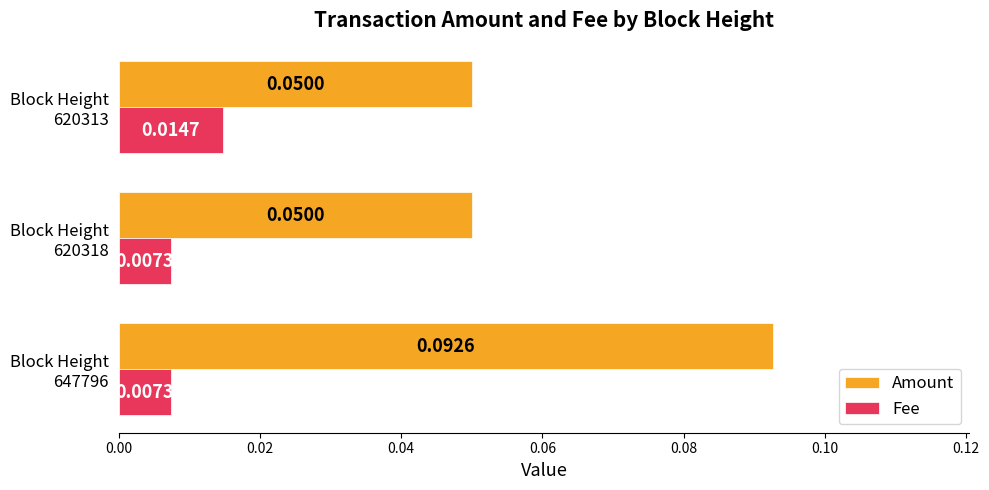

What are all the series names shown in the legend?

Amount, Fee